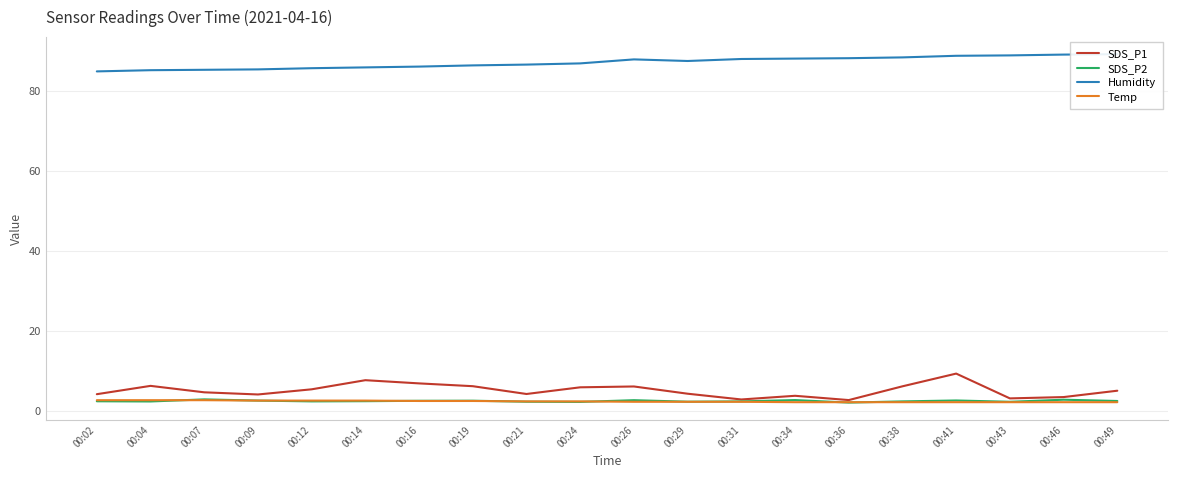

List the labels in order of Temp value, largest first.

00:02, 00:04, 00:07, 00:09, 00:12, 00:14, 00:16, 00:19, 00:21, 00:24, 00:26, 00:29, 00:31, 00:34, 00:36, 00:38, 00:41, 00:43, 00:46, 00:49